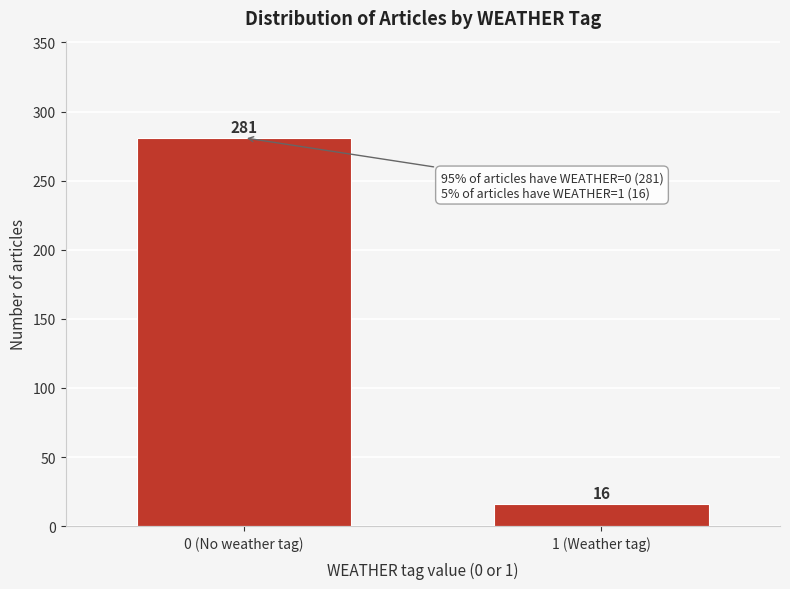

Reading left to right, list all the values displayed in this chart.

0 (No weather tag)=281	1 (Weather tag)=16